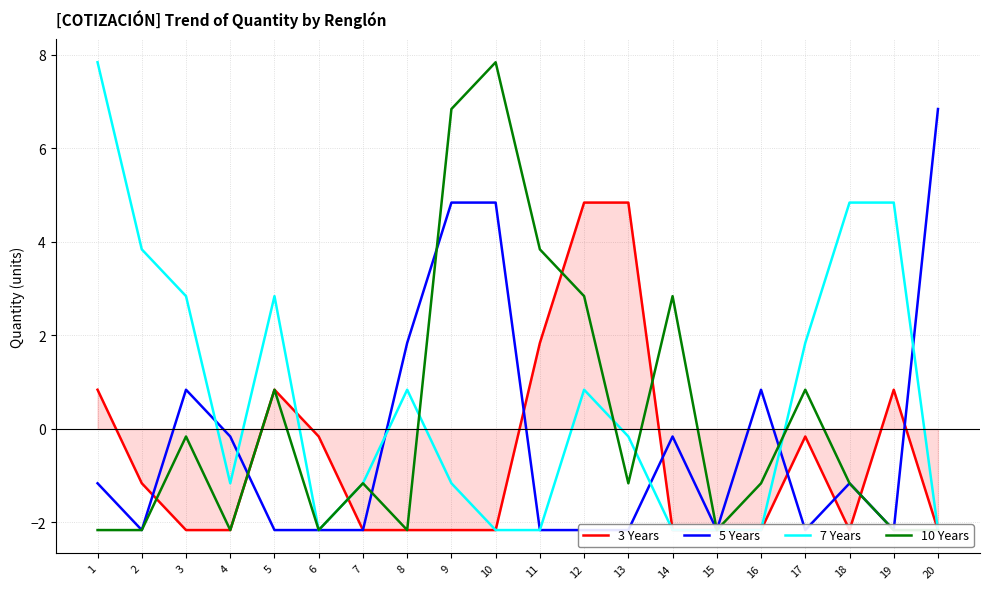

Rank the series by their maximum value, from lowest to highest.

3 Years, 5 Years, 7 Years, 10 Years